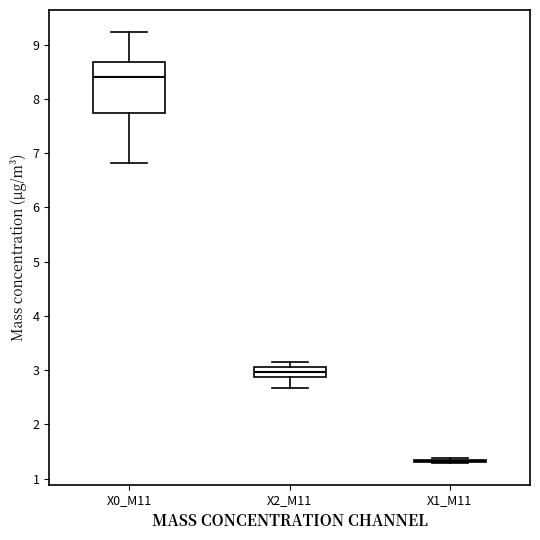

Comparing the boxes themselves (not the whiskers), which one is the tallest?

X0_M11